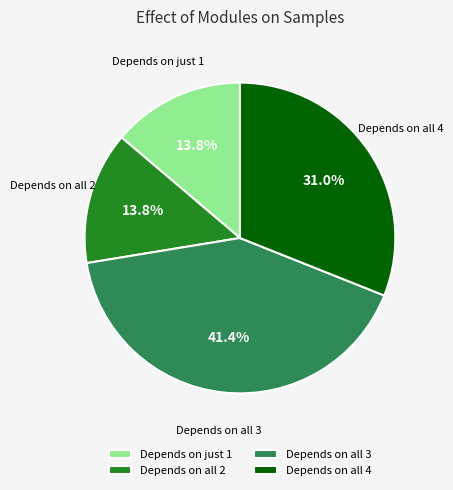

Is there a majority slice in this chart?

No